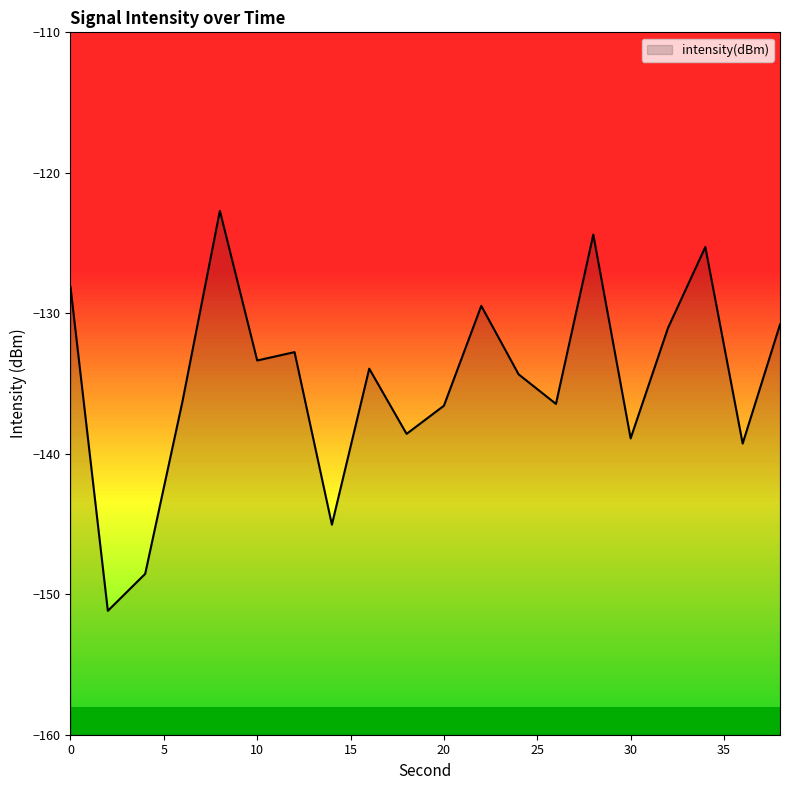

What is the value of the 16th point from the left?

-138.9